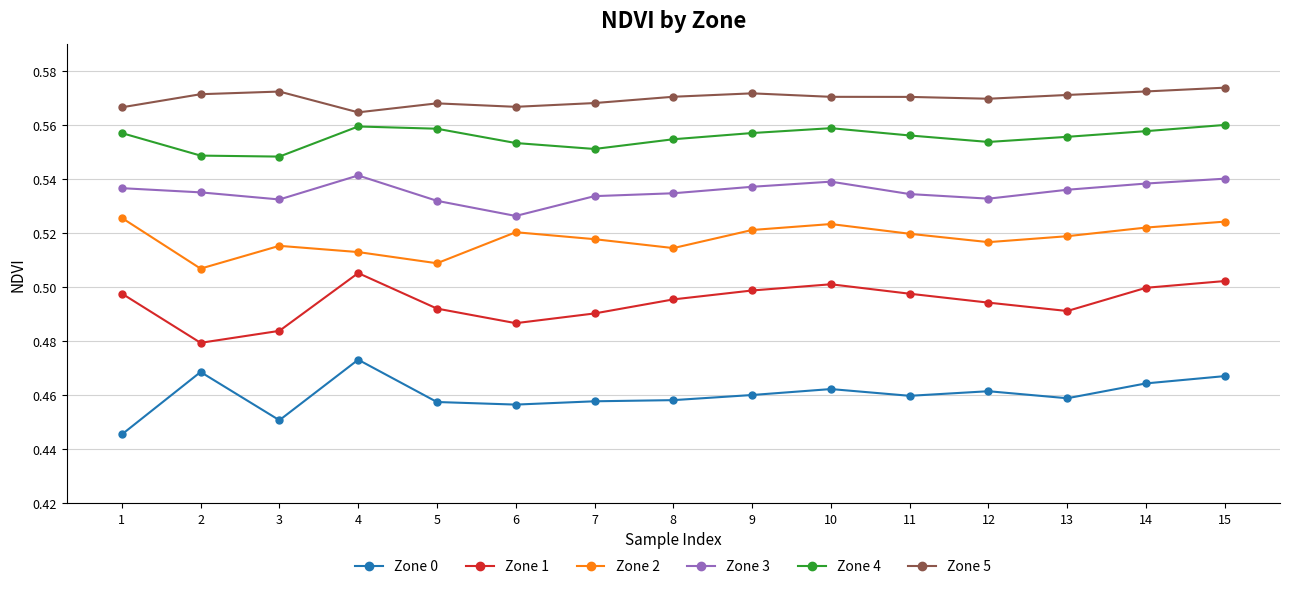

Where is the first local maximum for Zone 0?

2